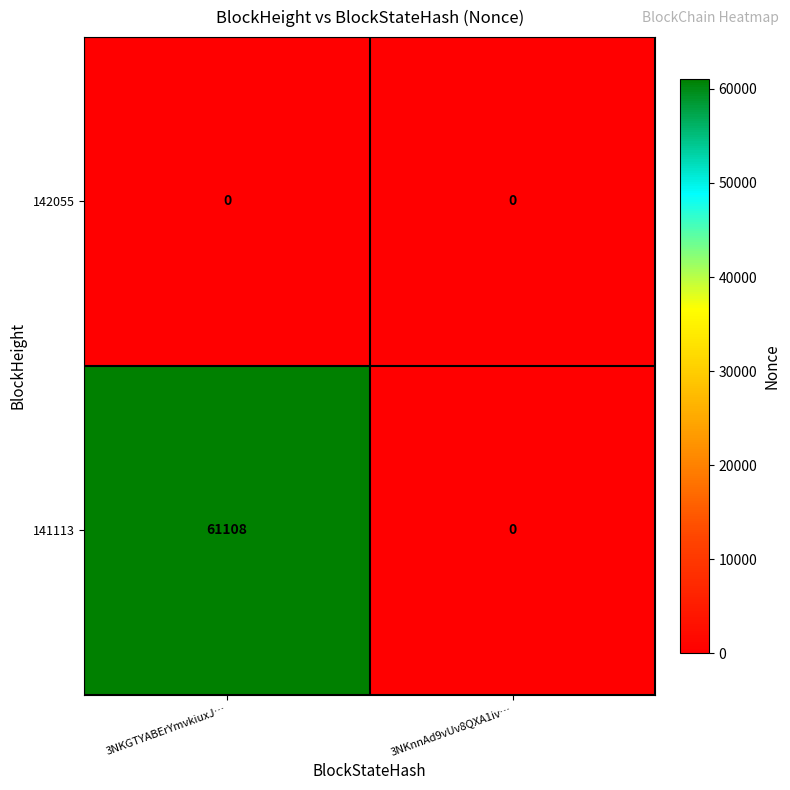

Between 3NKGTYABErYmvkiuxJ… and 3NKnnAd9vUv8QXA1iv…, which series saw the biggest shift?

141113